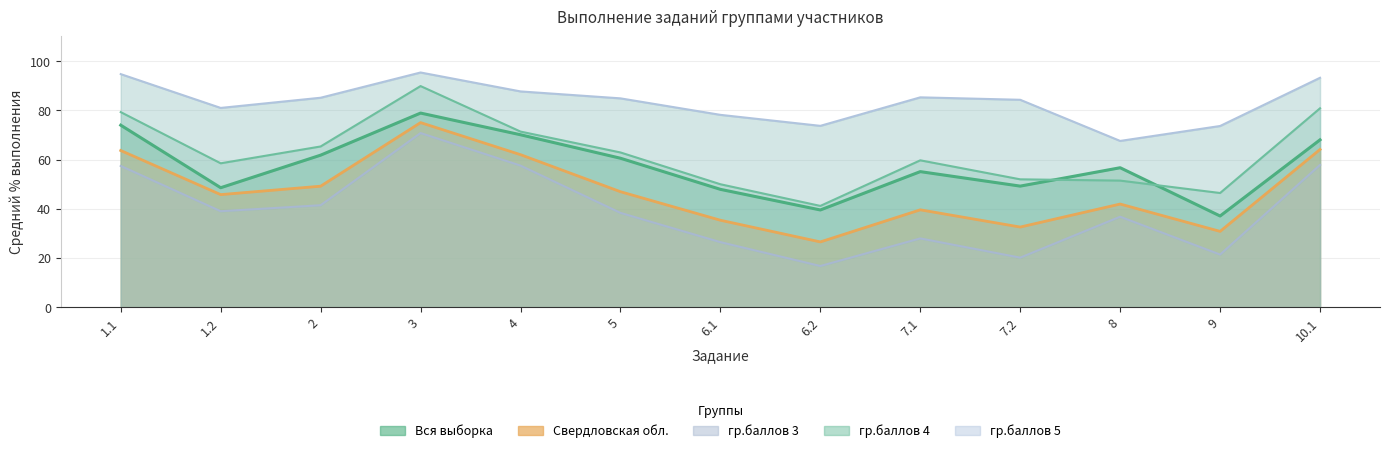

True or false: гр.баллов 5 and Свердловская обл. intersect in this chart.

False